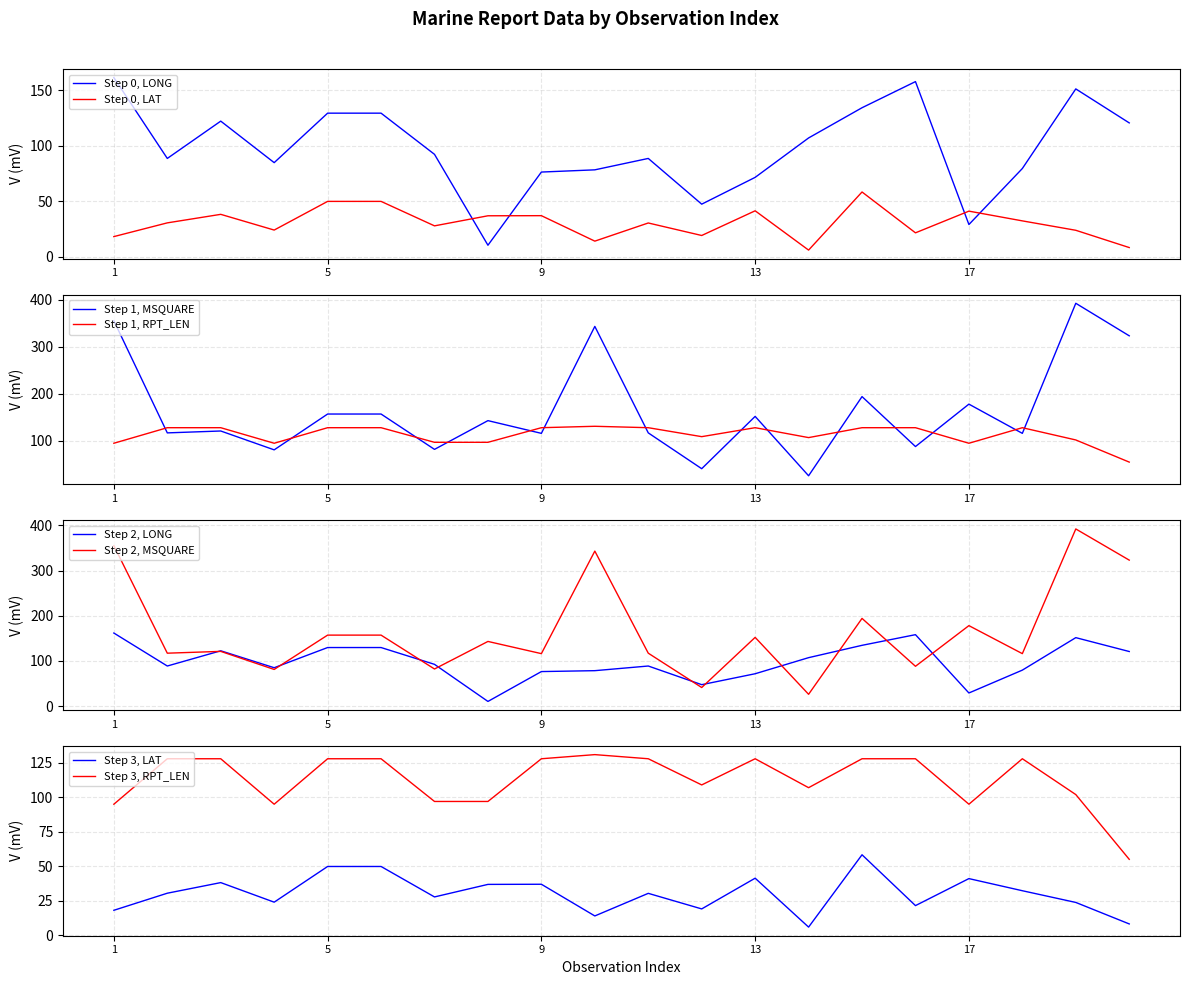

Which series has the largest total across all categories?

MSQUARE